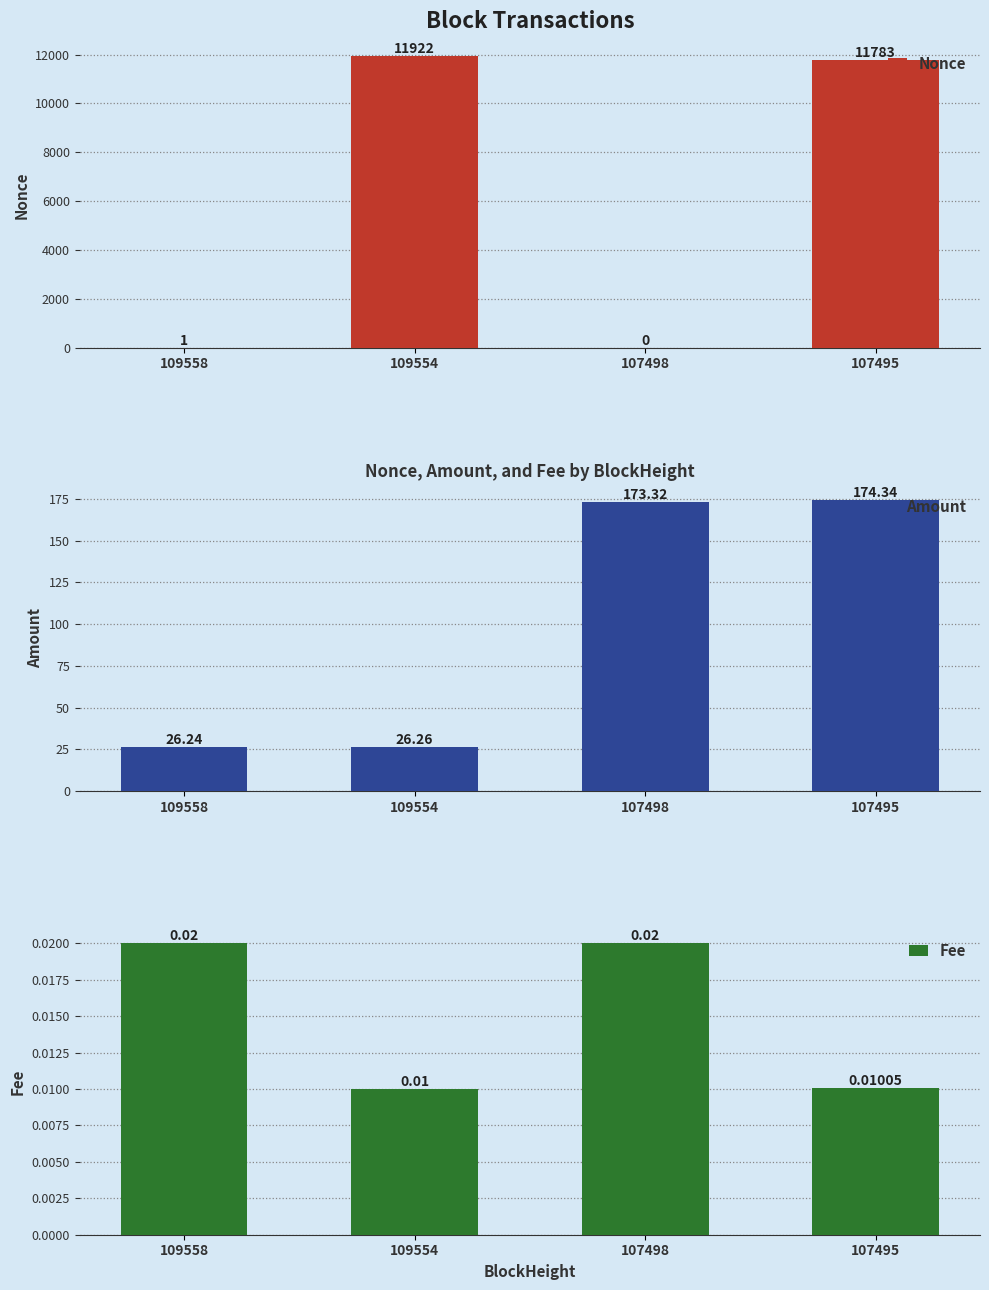

Is it true that Fee equals 0.0 at 109554?

True